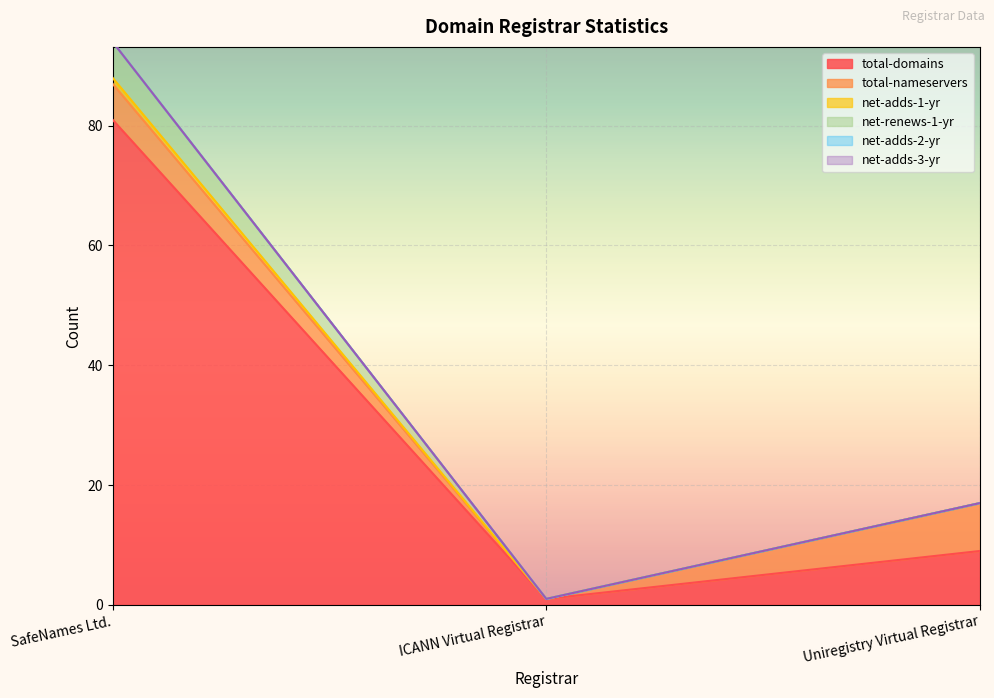

What position from the left is SafeNames Ltd.?

1